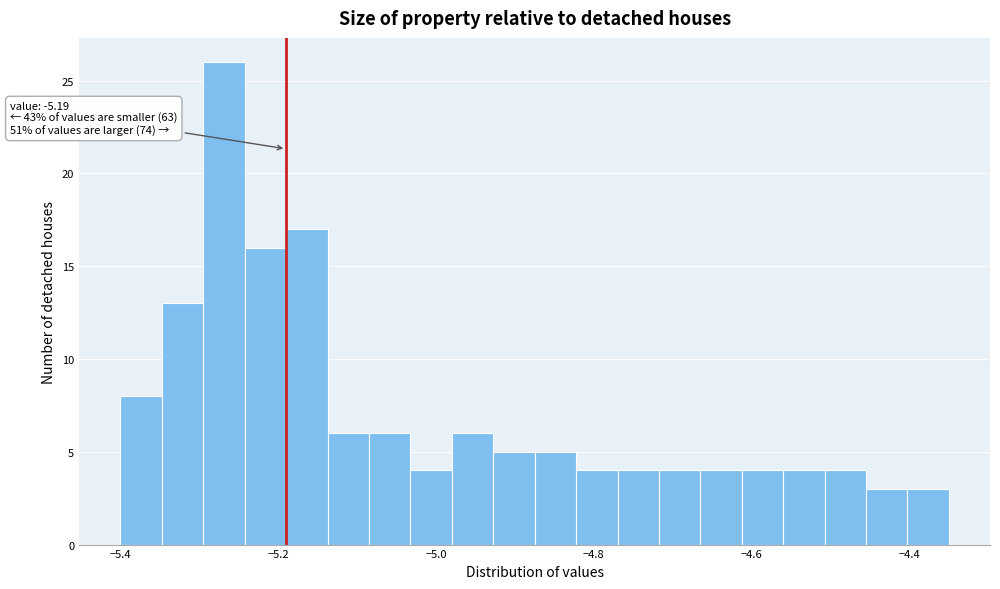

Around what value on the x-axis is the tallest bar? Give the approximate position of its centre, as read against the axis.

-5.26